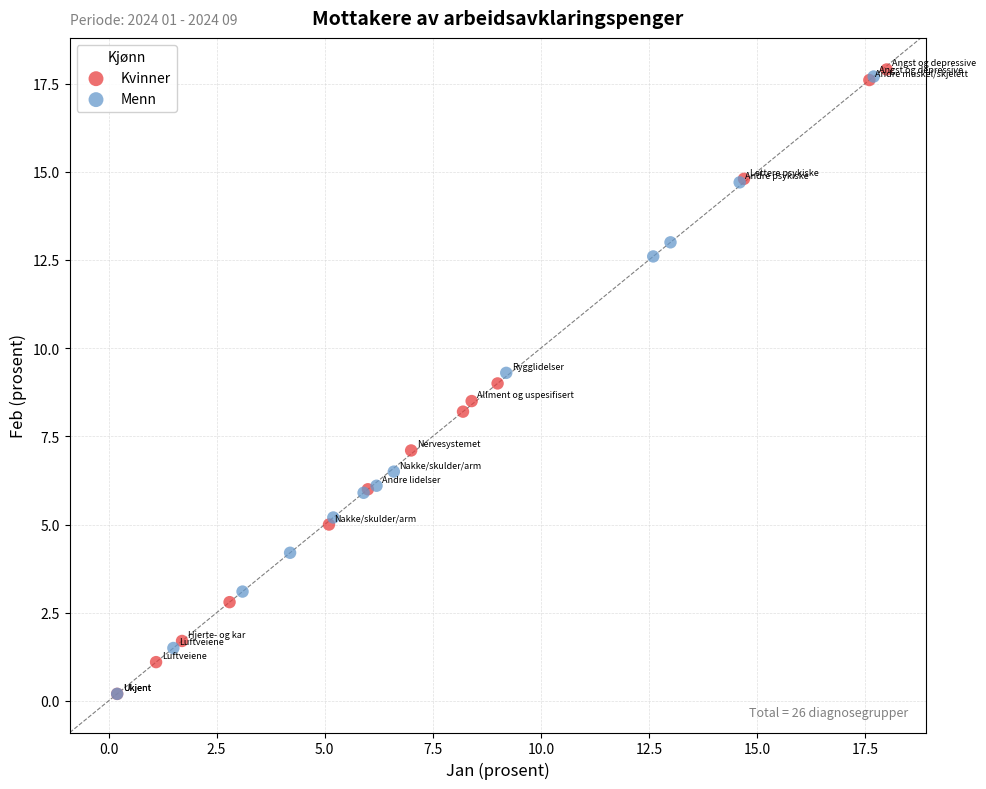

Which series has the largest Y range (max minus min)?

Kvinner